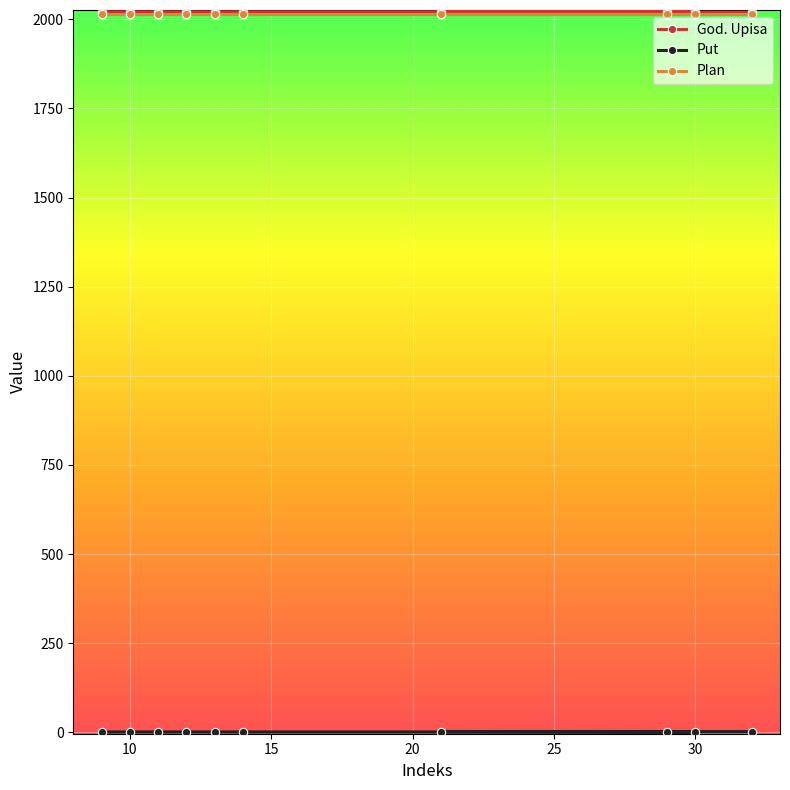

At how many categories does at least one series exceed 873?

10